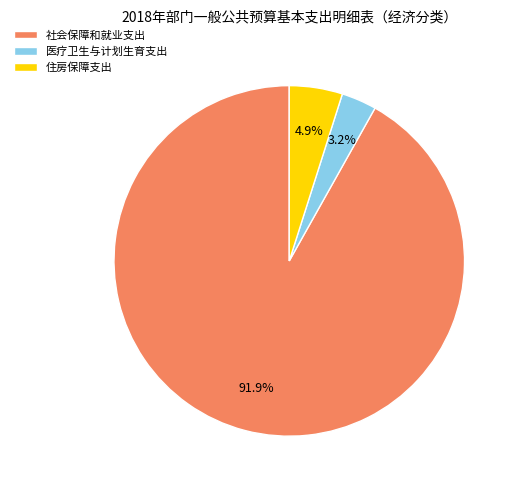

What percentage do 医疗卫生与计划生育支出 and 社会保障和就业支出 together represent?

95.1%